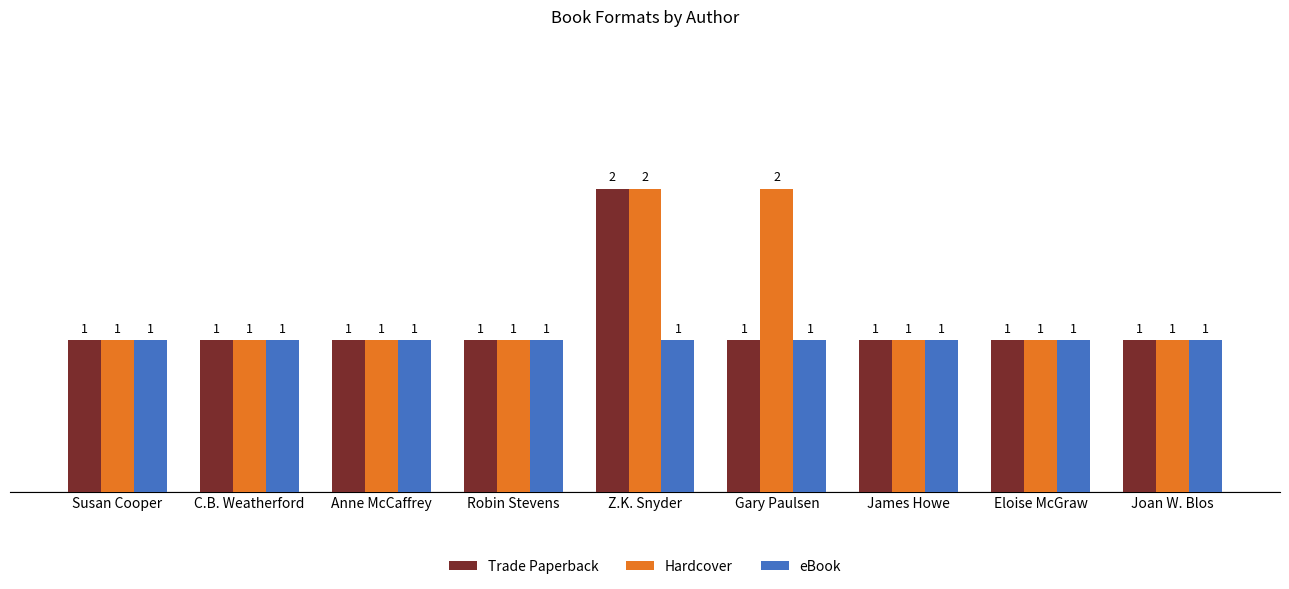

Which series has the largest total across all categories?

Hardcover